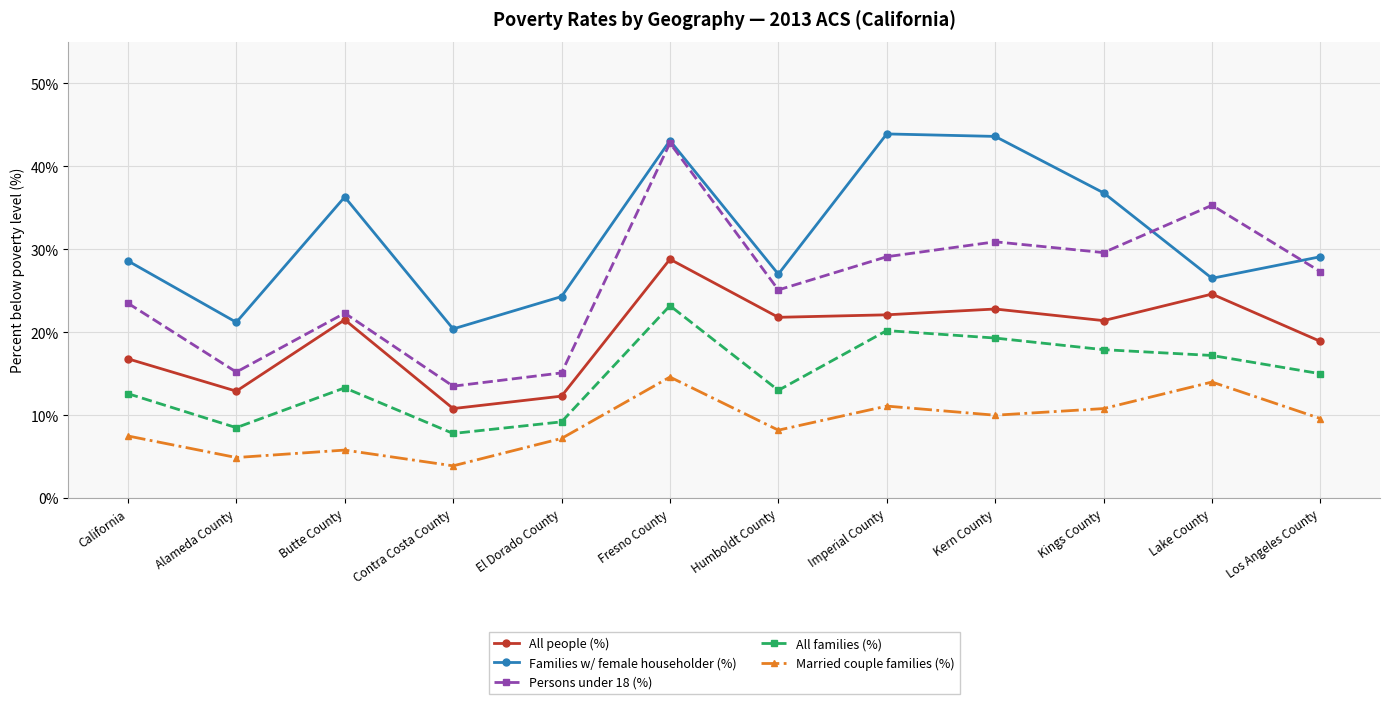

Where is the first local minimum for All families (%)?

Alameda County